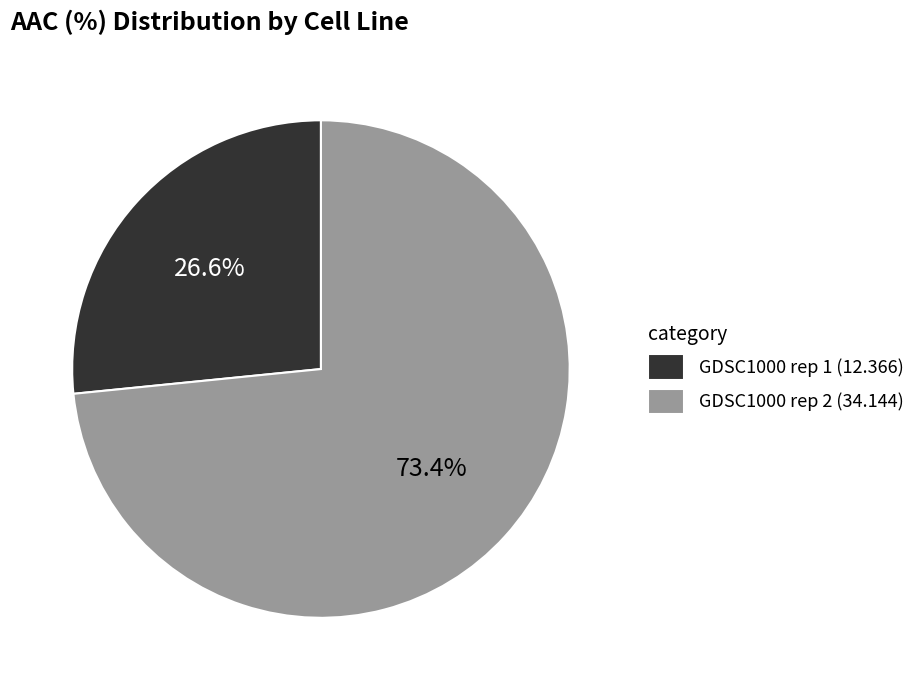

Combined, do GDSC1000 rep 1 and GDSC1000 rep 2 account for over 50%?

Yes